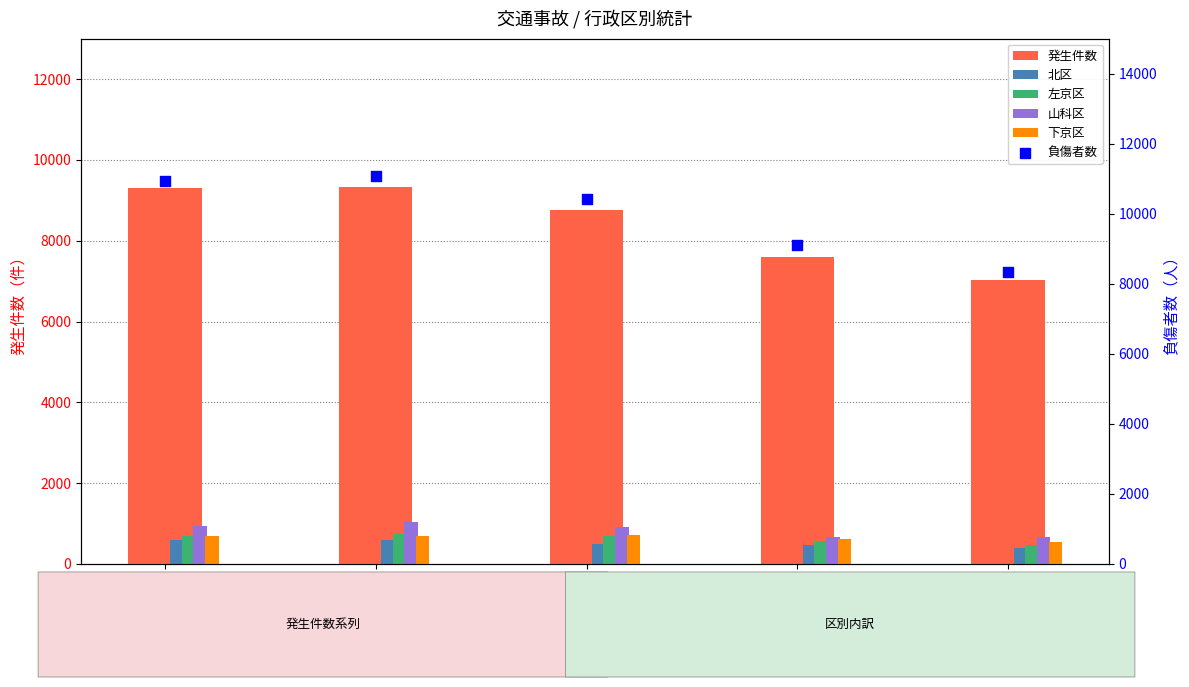

What are all the series names shown in the legend?

発生件数, 北区, 左京区, 山科区, 下京区, 負傷者数